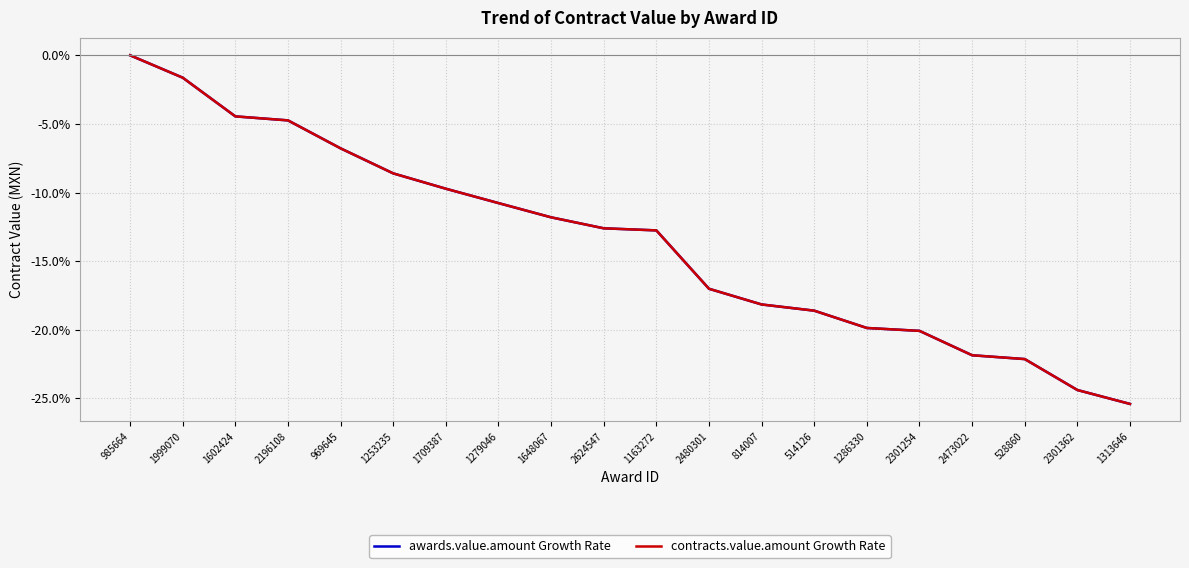

Is this an area chart (filled region under the line)?

No